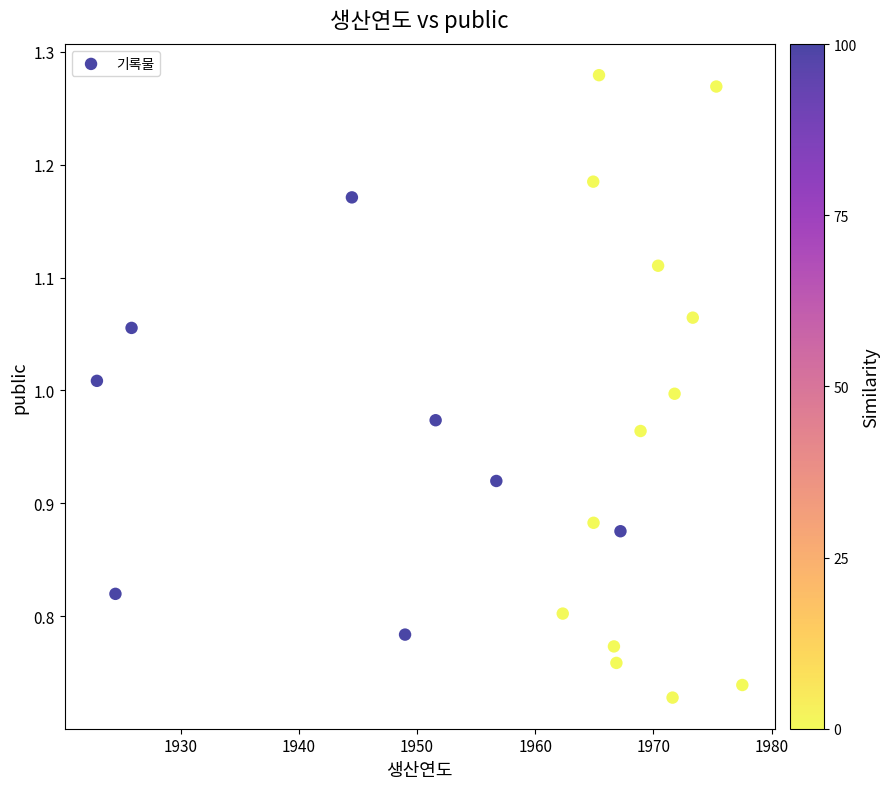

What is the range of X values (max minus min)?

54.6